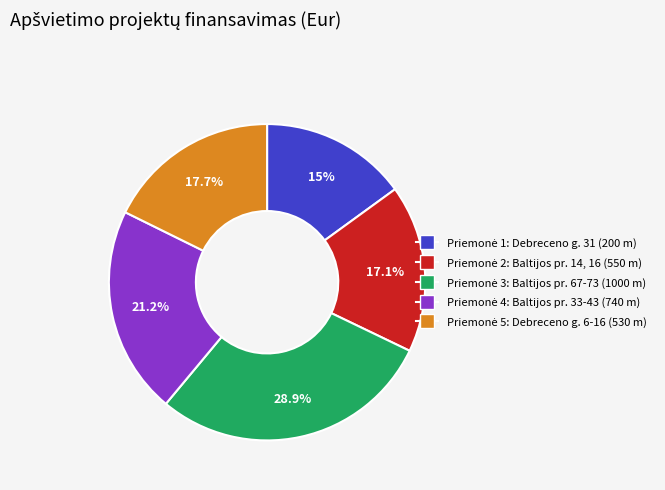

Is there a majority slice in this chart?

No